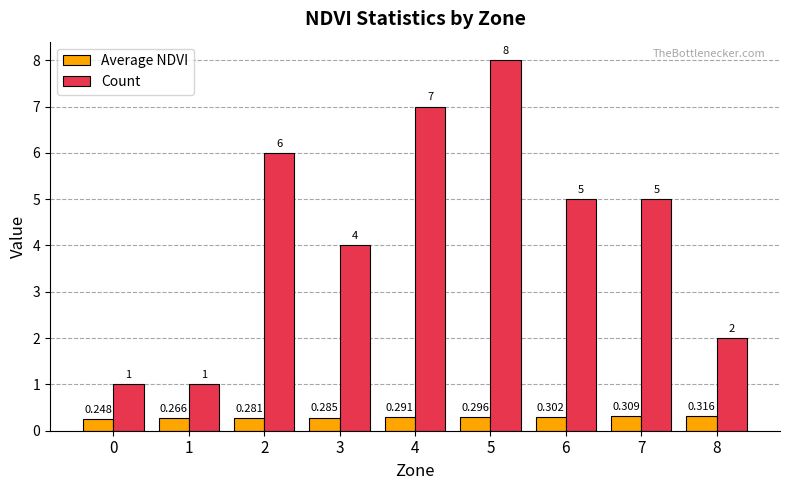

How many Average NDVI values are between 0 and 1?

9